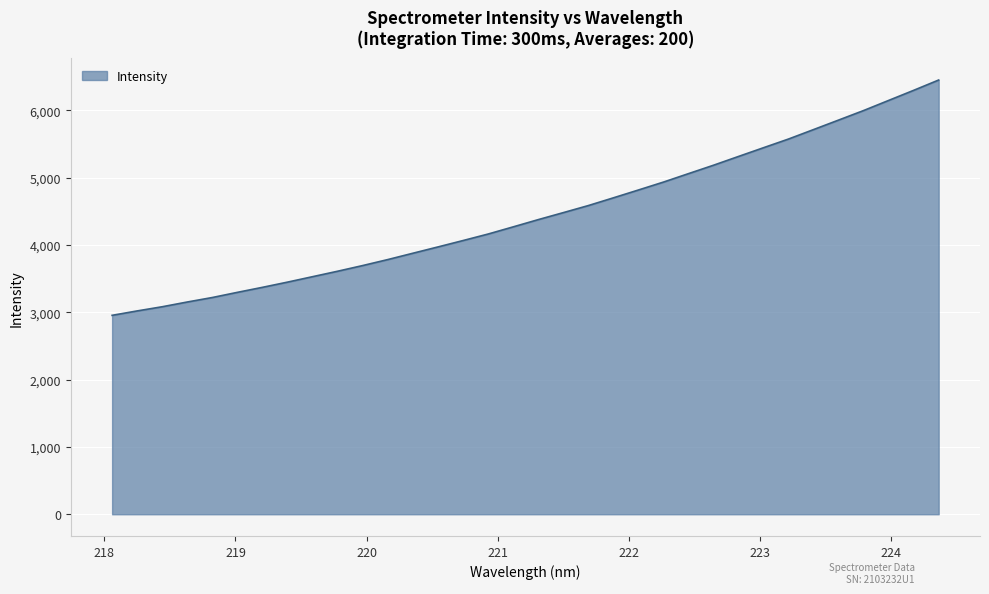

What is the greatest value displayed?

6452.5